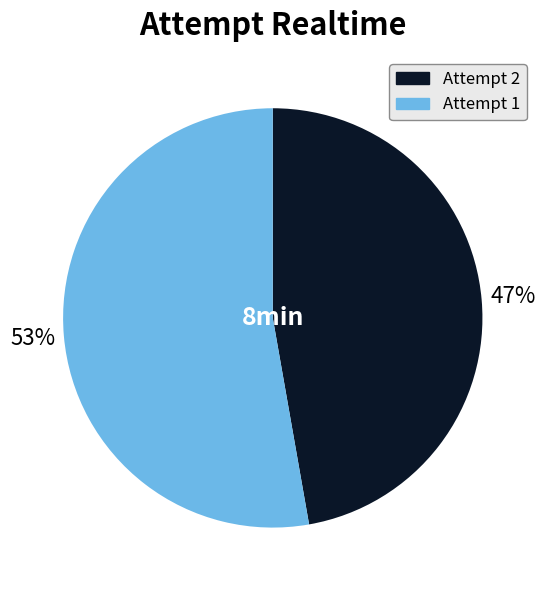

To the nearest percent, what is the average slice percentage?

50%